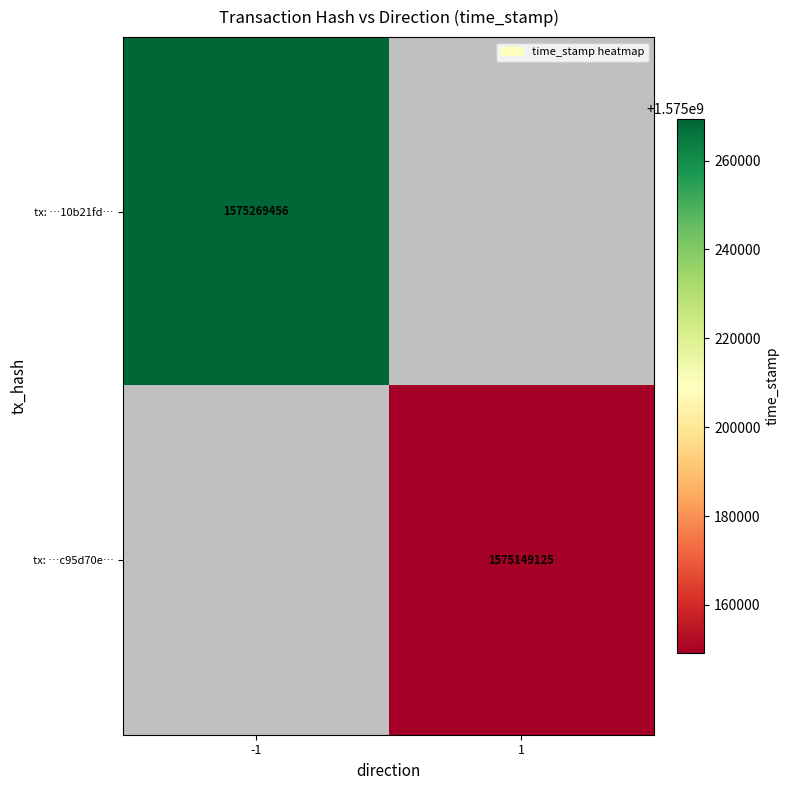

Rank the series by their maximum value, from highest to lowest.

tx: …10b21fd…, tx: …c95d70e…